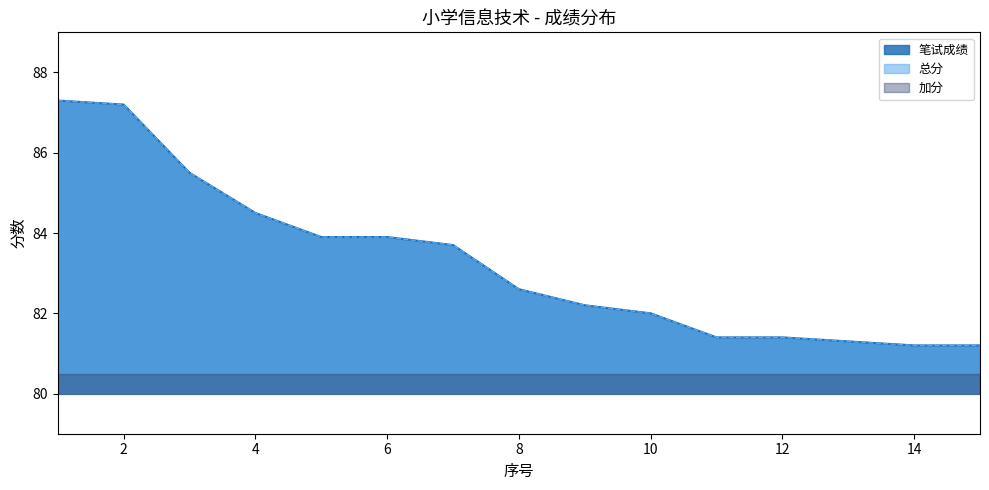

The 笔试成绩 series shows 81.3 at 13. True or false?

True